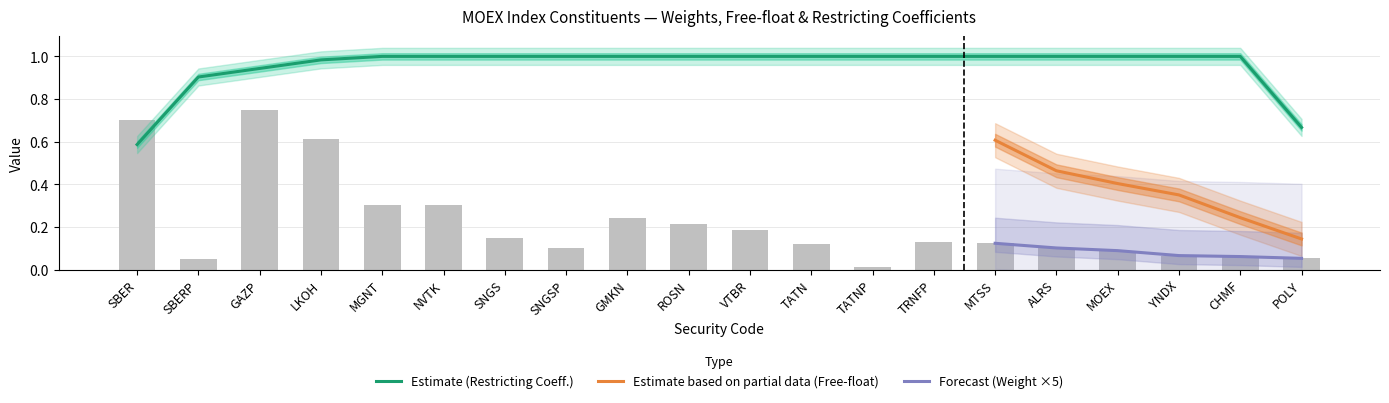

List the series in order of their peak value, lowest first.

Weight, Free-float factor, Restricting coefficient